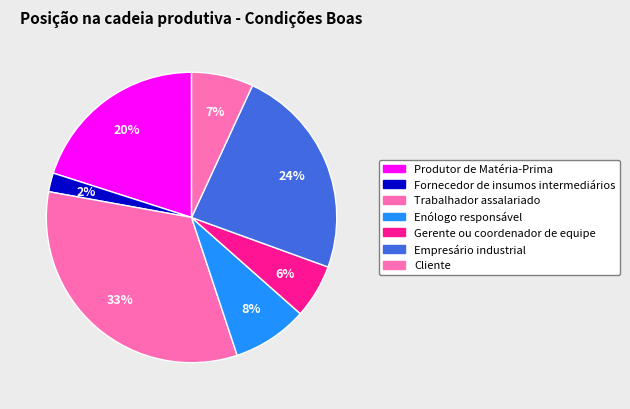

Is Gerente ou coordenador de equipe the majority of the pie?

No